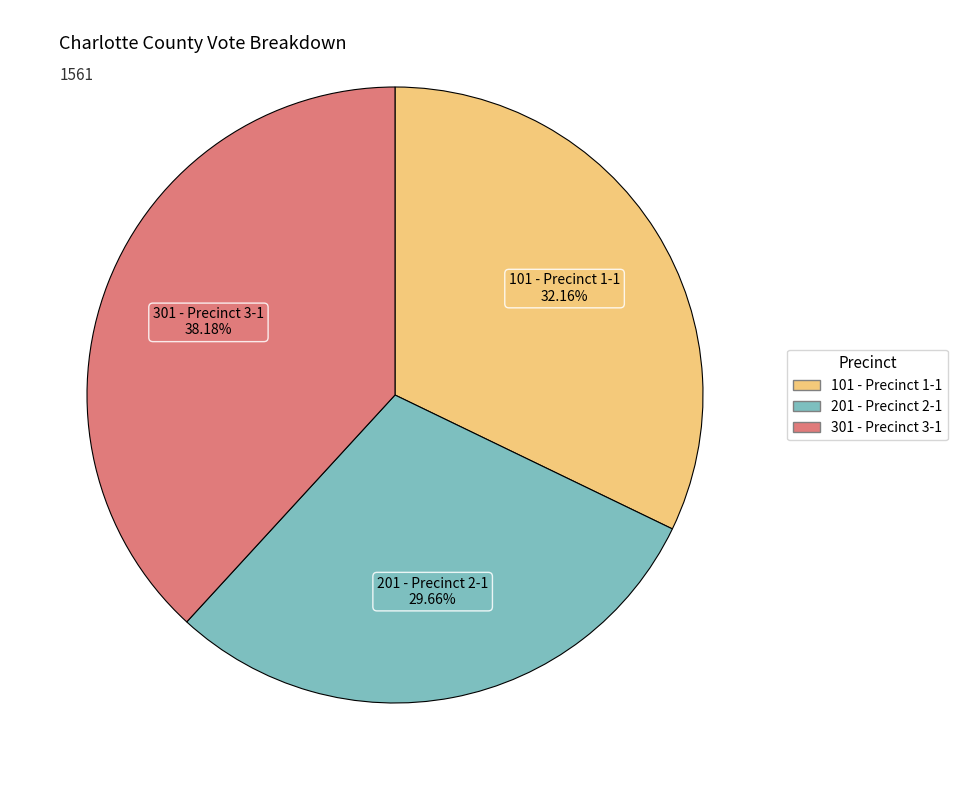

Which has a higher value, 201 - Precinct 2-1 or 301 - Precinct 3-1?

301 - Precinct 3-1